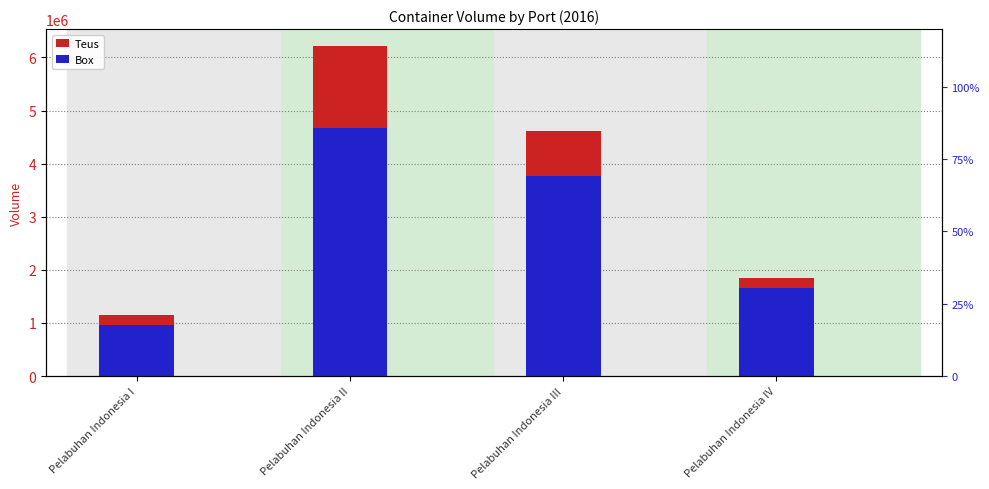

What is the value of the Teus bar at the 3rd from the left?

4611262